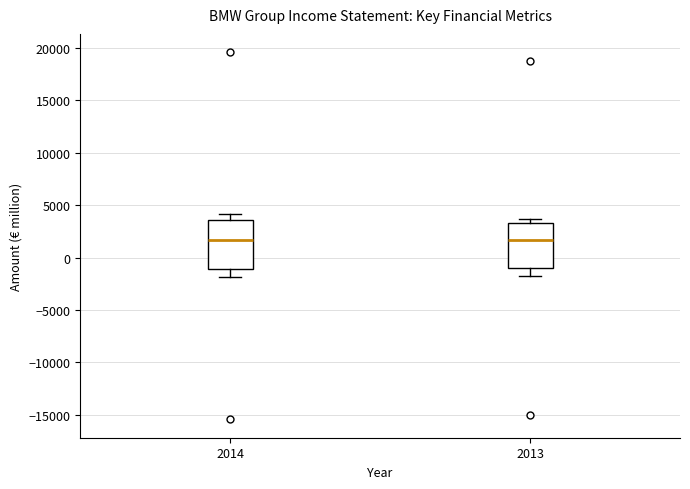

Reading left to right, transcribe this box plot: for each box, give where its median line is, the range the box spans, and where its two whiskers end, as read against the y-axis. The values are not printed on the chart, so give them approximately, as read against the axis.

2014: median 1500, box -1000 to 3500, whiskers -2000 to 4000
2013: median 1500, box -1000 to 3500, whiskers -2000 to 3500 (just above the box's upper edge)